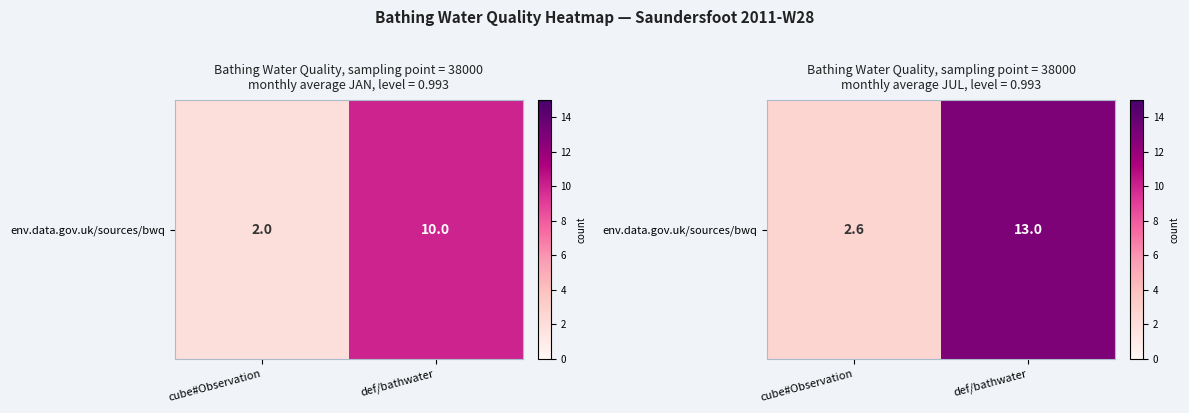

The value at def/bathwater is 23.2. True or false?

False